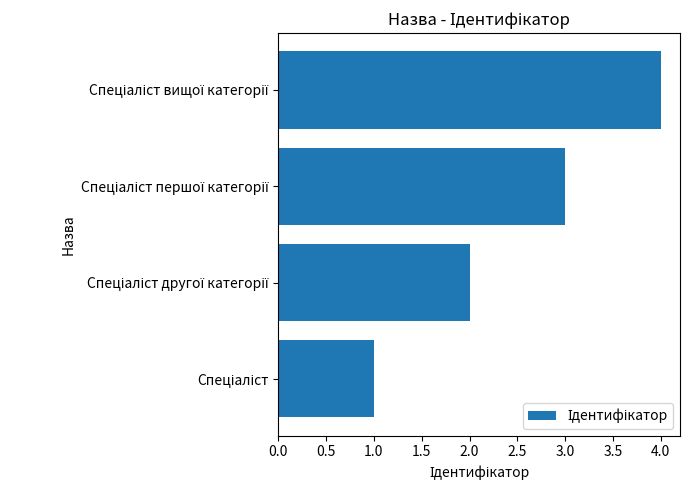

What is the sum of all values?

10